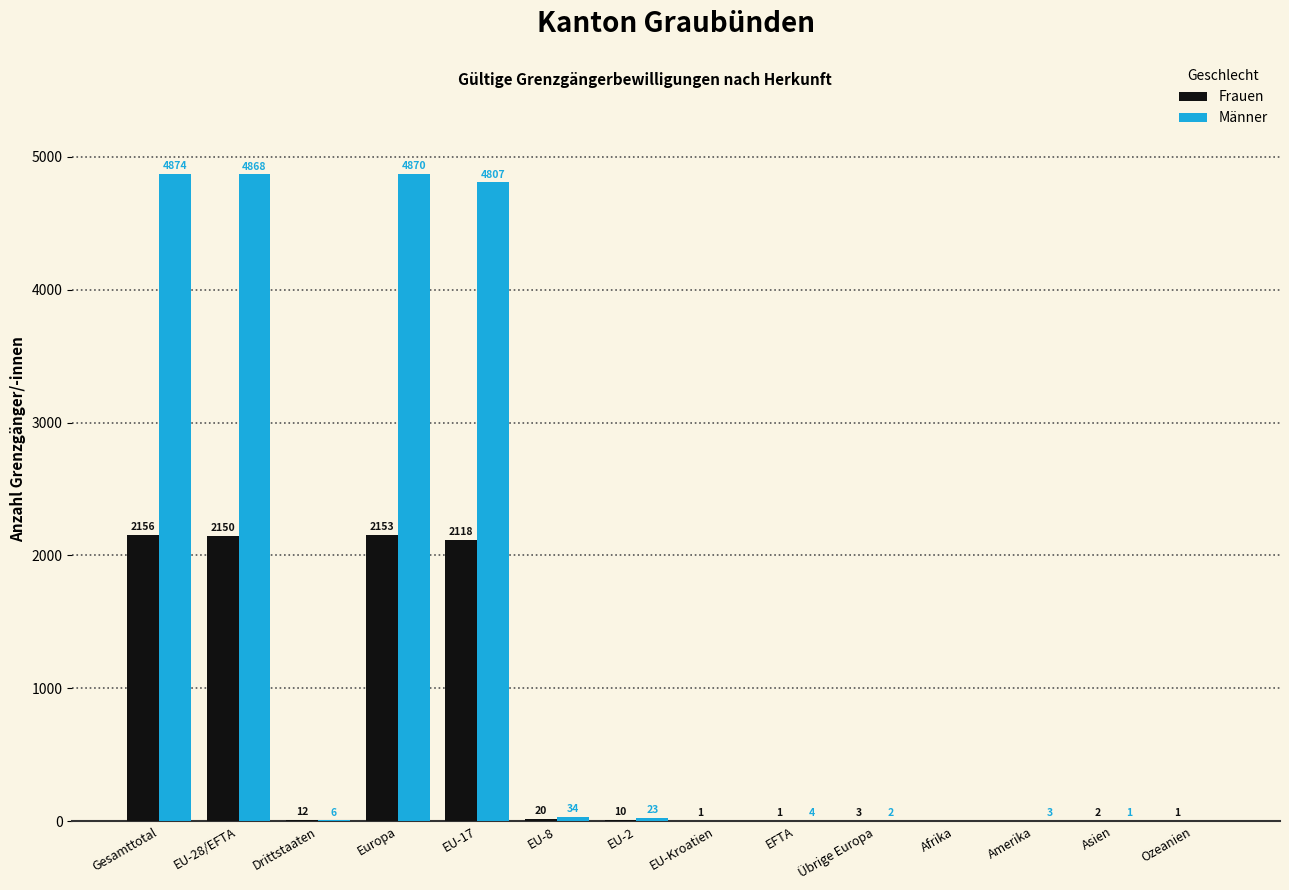

Reading left to right, extract all data points from this chart.

Frauen: Gesamttotal=2156	EU-28/EFTA=2150	Drittstaaten=12	Europa=2153	EU-17=2118	EU-8=20	EU-2=10	EU-Kroatien=1	EFTA=1	Übrige Europa=3	Afrika=0	Amerika=0	Asien=2	Ozeanien=1
Männer: Gesamttotal=4874	EU-28/EFTA=4868	Drittstaaten=6	Europa=4870	EU-17=4807	EU-8=34	EU-2=23	EU-Kroatien=0	EFTA=4	Übrige Europa=2	Afrika=0	Amerika=3	Asien=1	Ozeanien=0